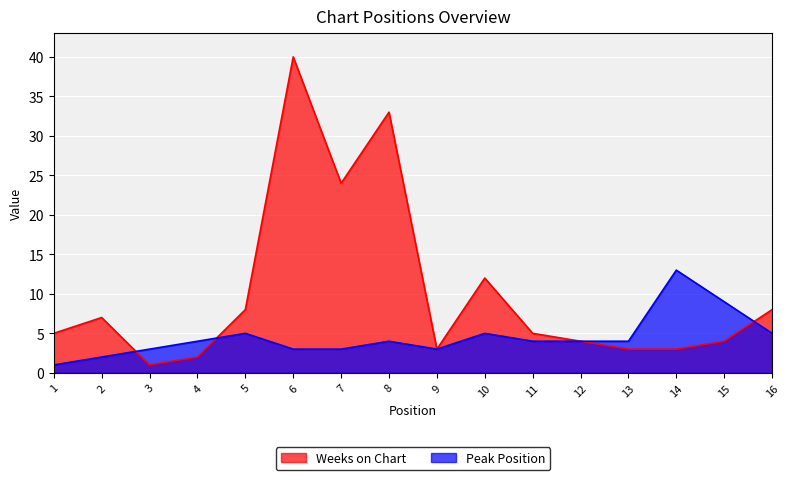

How many intersections are there between Weeks on Chart and Peak Position?

3